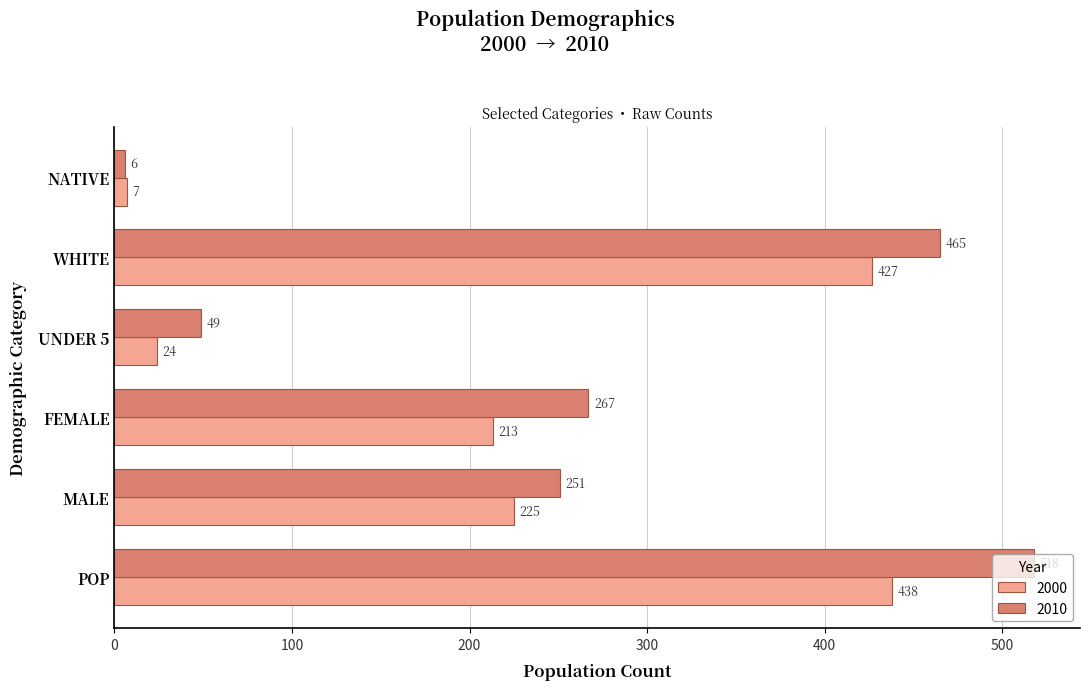

Which label corresponds to the smallest value in the chart?

NATIVE